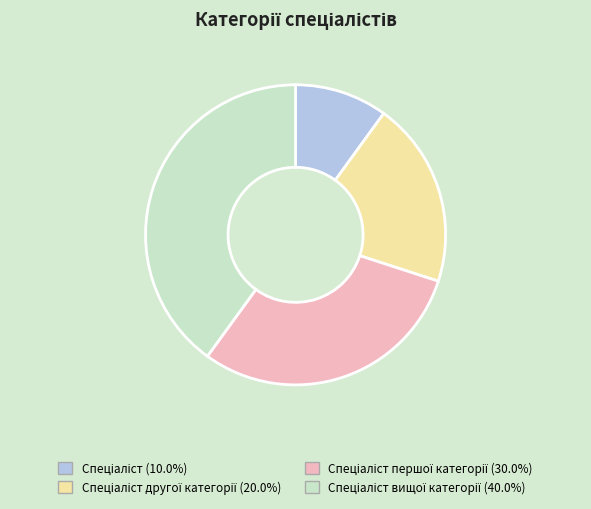

Is there any slice that represents more than half of the pie?

No